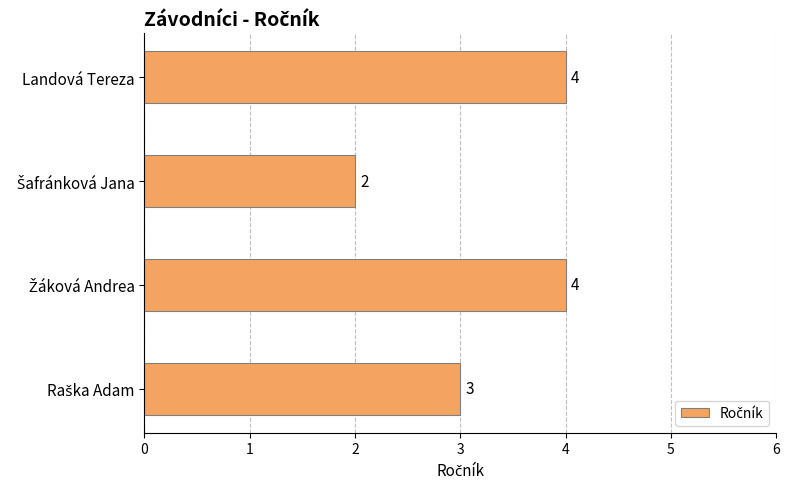

What is the maximum value shown in the chart?

4